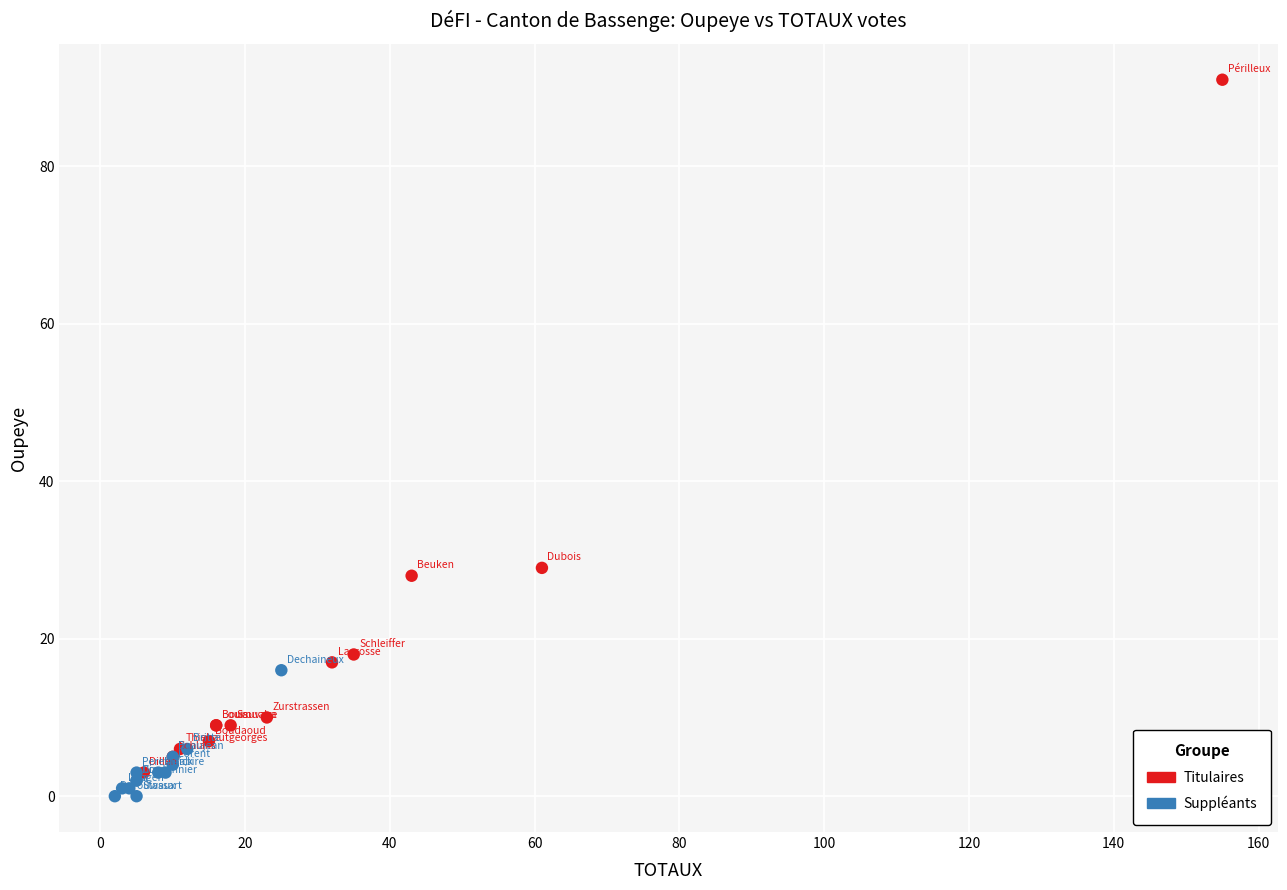

Which series has the largest Y range (max minus min)?

Titulaires